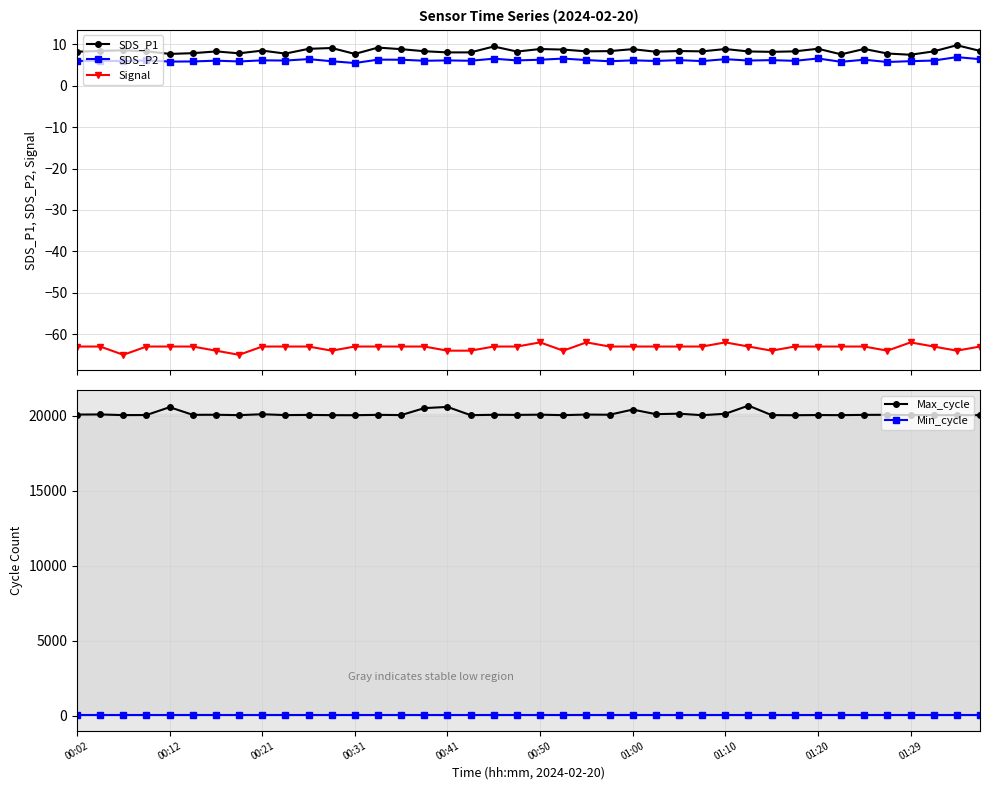

What is the sum of the SDS_P2 values at 11 and 10?

12.4